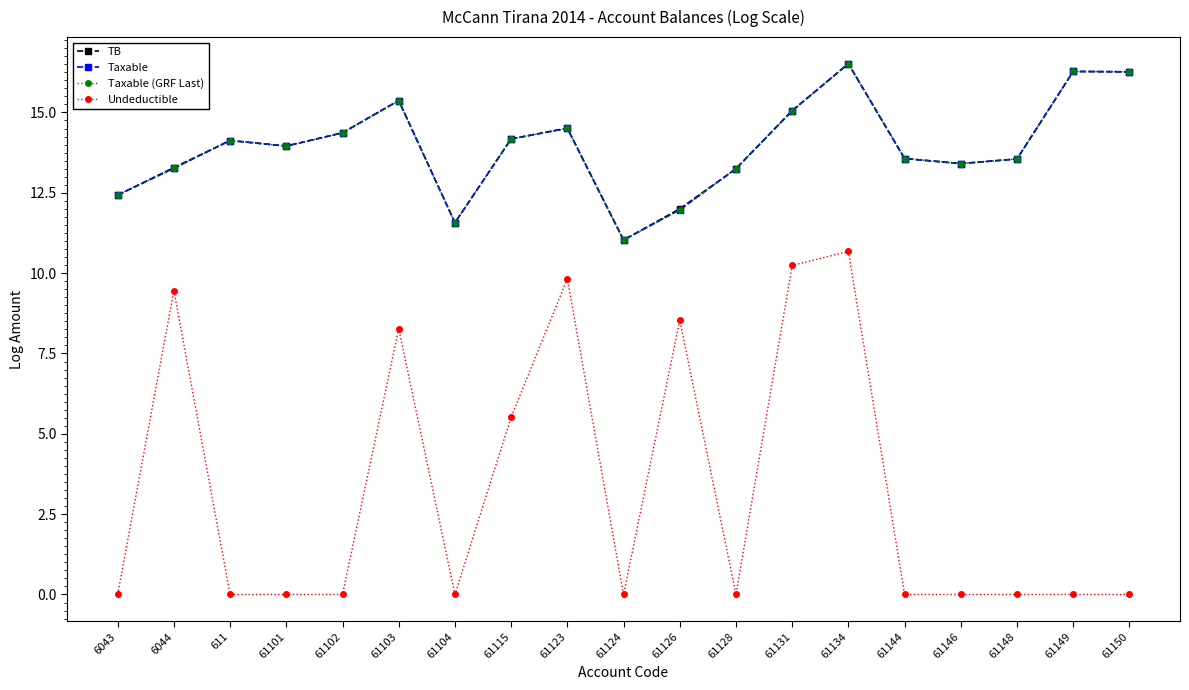

How many positive values does the Undeductible series have?

7